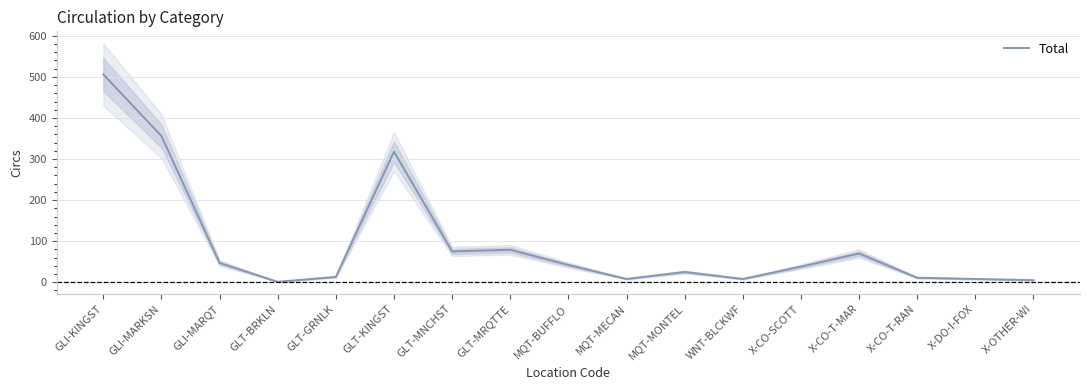

At which category does the chart reach its minimum across all series?

GLT-BRKLN